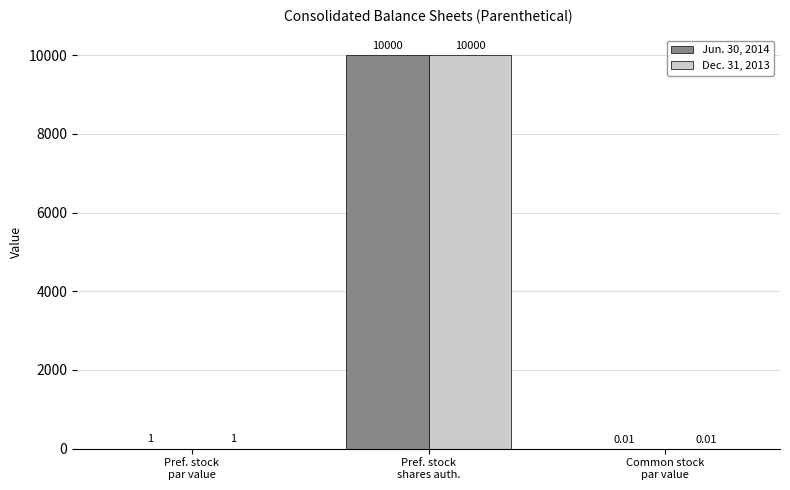

Are the bars horizontal?

No